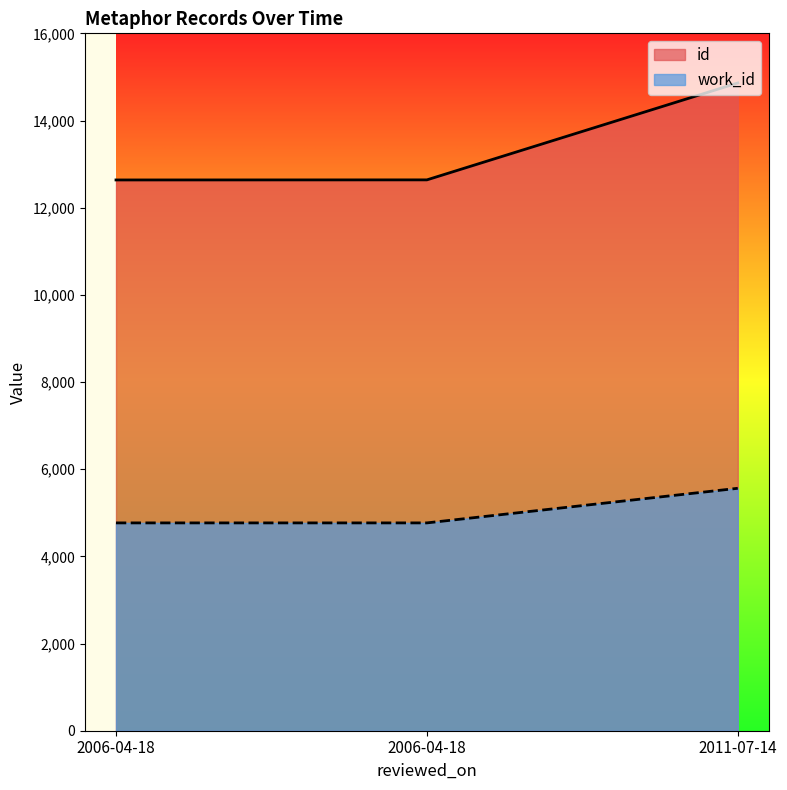

What is the greatest value displayed?

14861